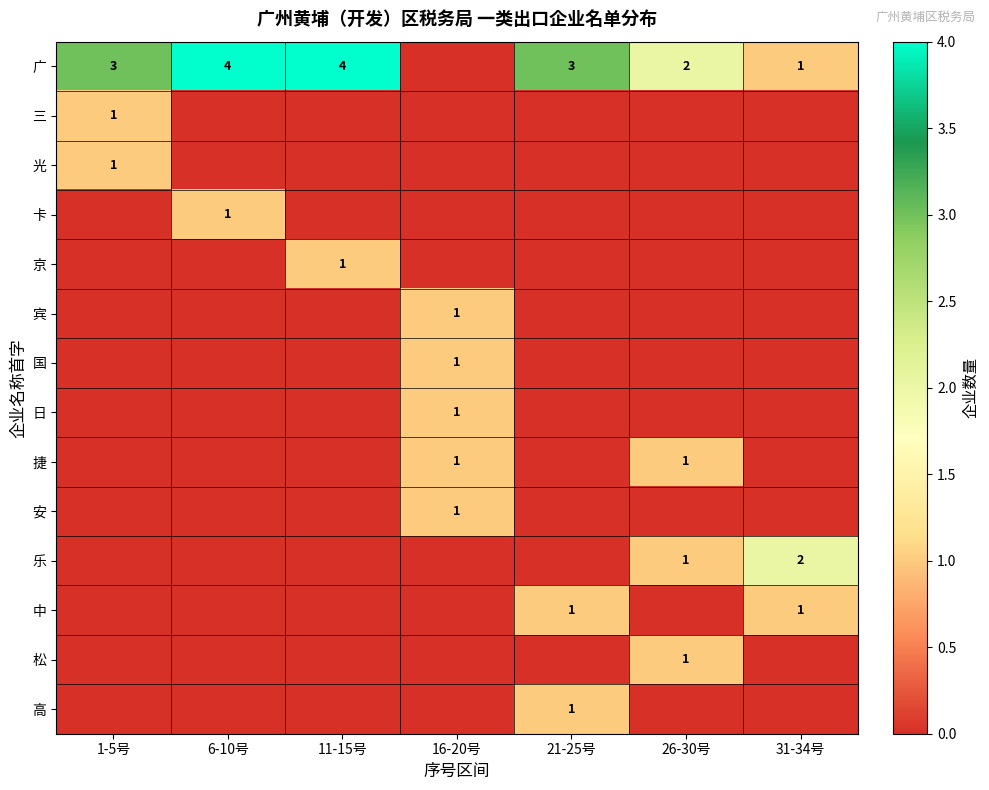

Which category has the lowest value across all series?

16-20号